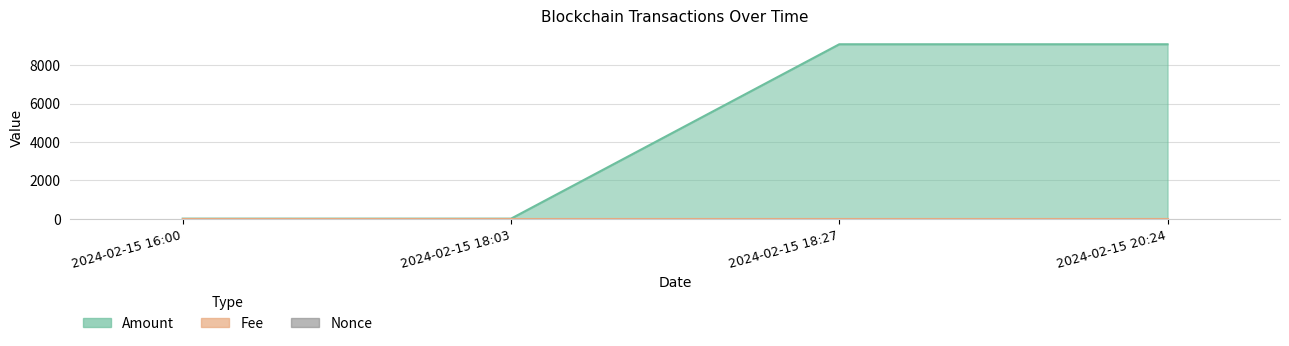

How many data points does each series have?

4